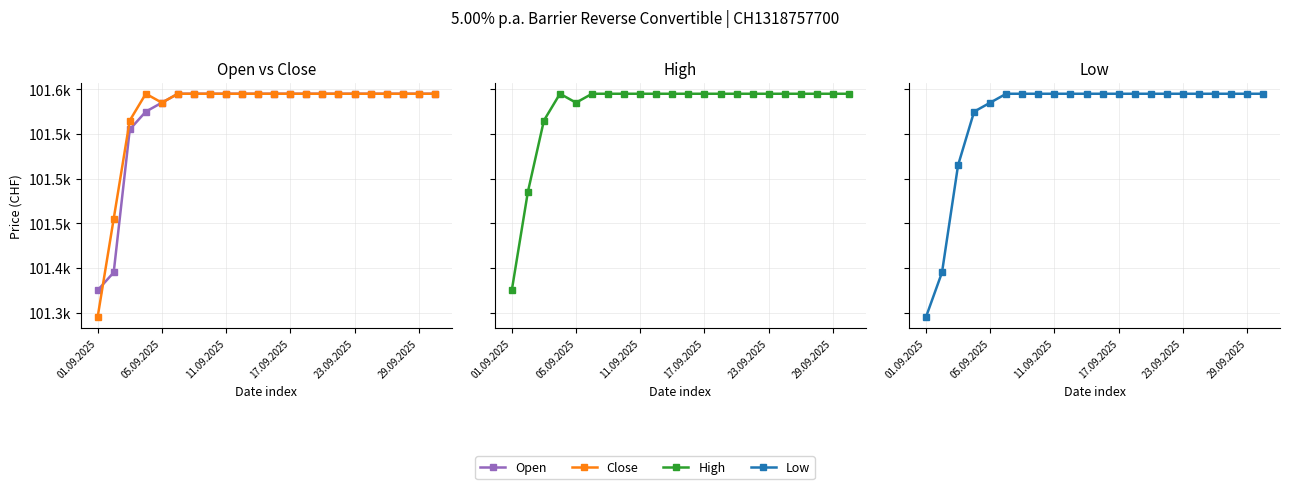

Which category has the highest value in the Open series?

29.09.2025